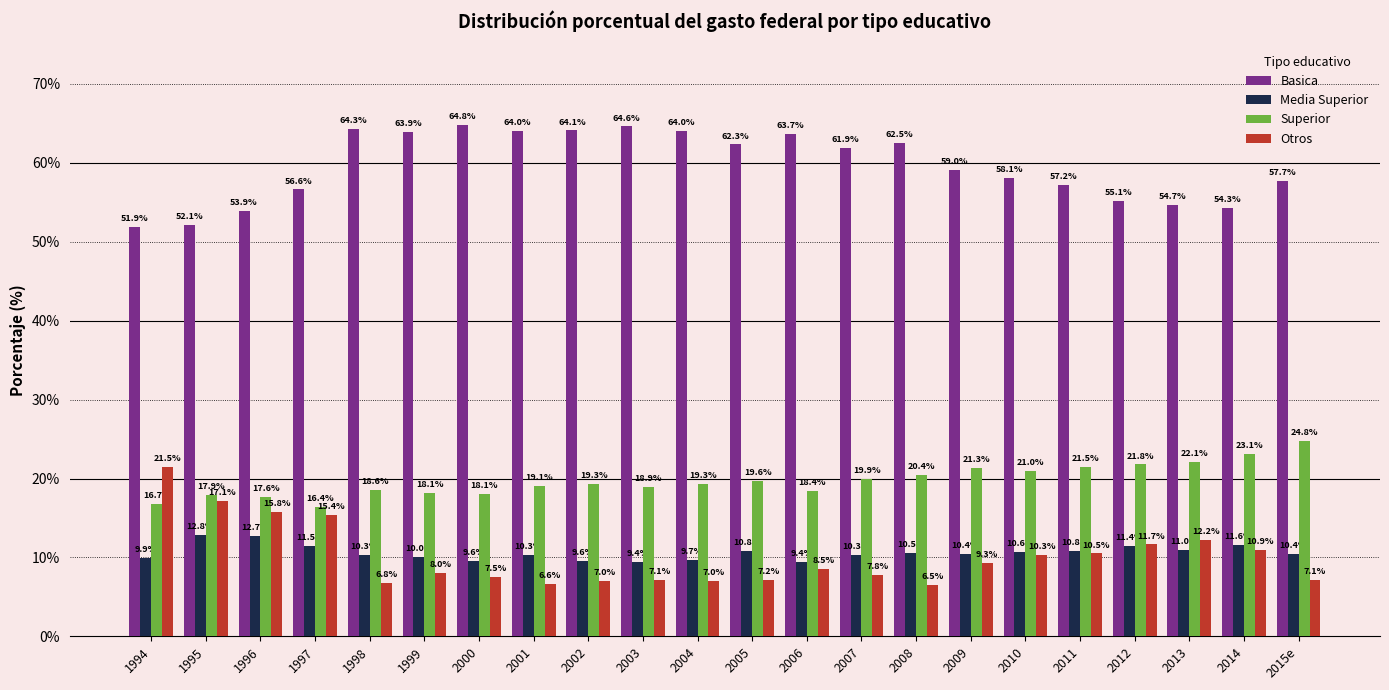

How many bars are there in each group?

4